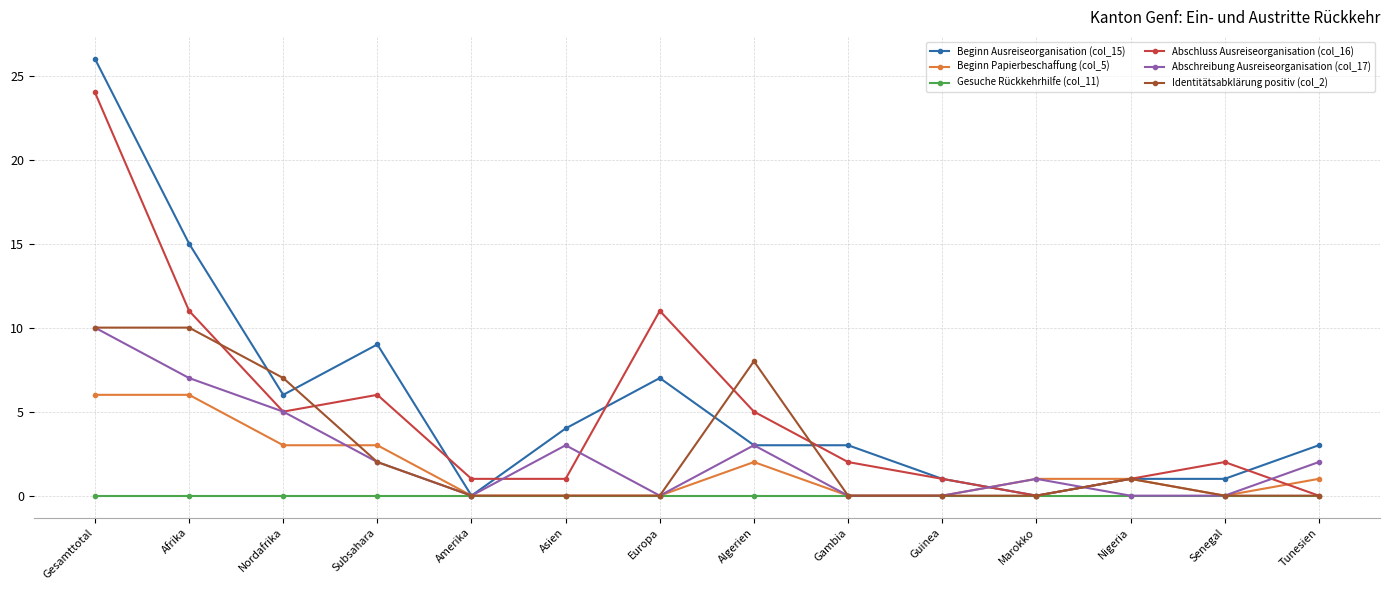

At how many categories does at least one series exceed 18?

1